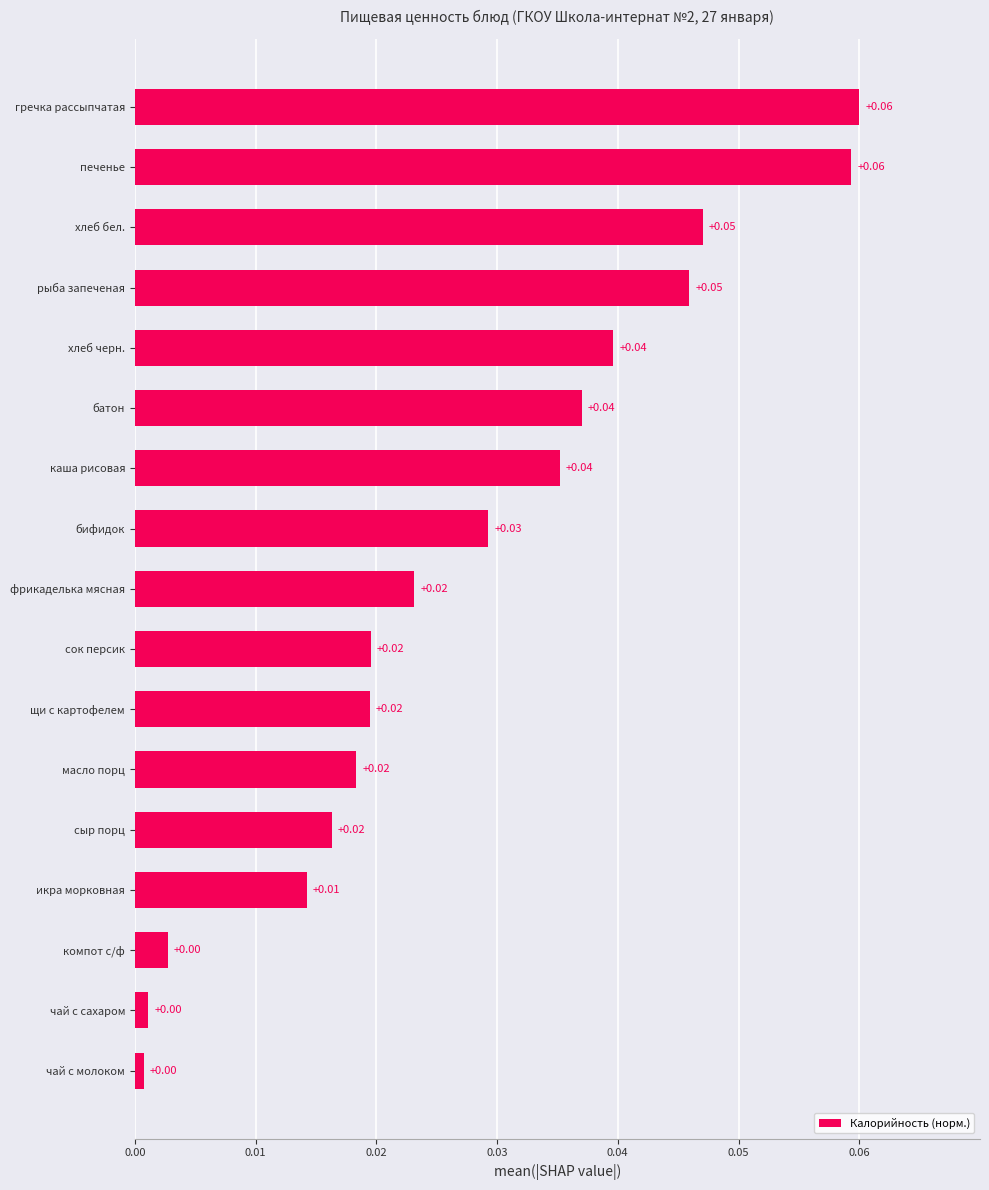

Between хлеб черн. and икра морковная, which is larger?

хлеб черн.